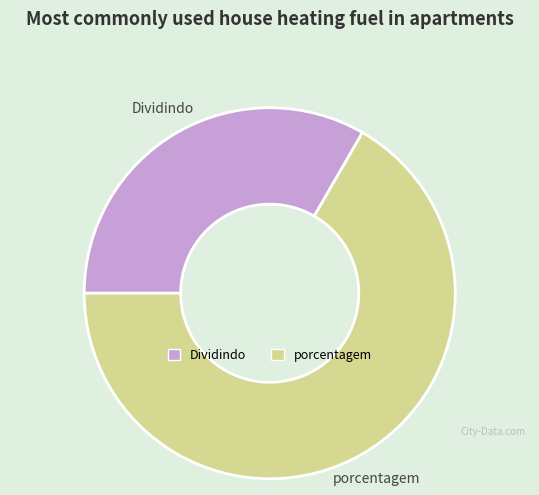

Between Dividindo and porcentagem, which is larger?

porcentagem